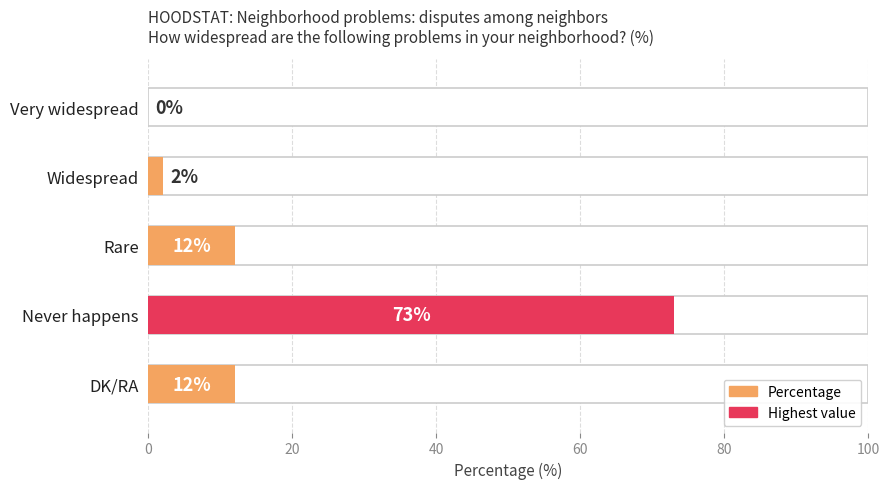

What is the difference between the second highest and second lowest values?

10